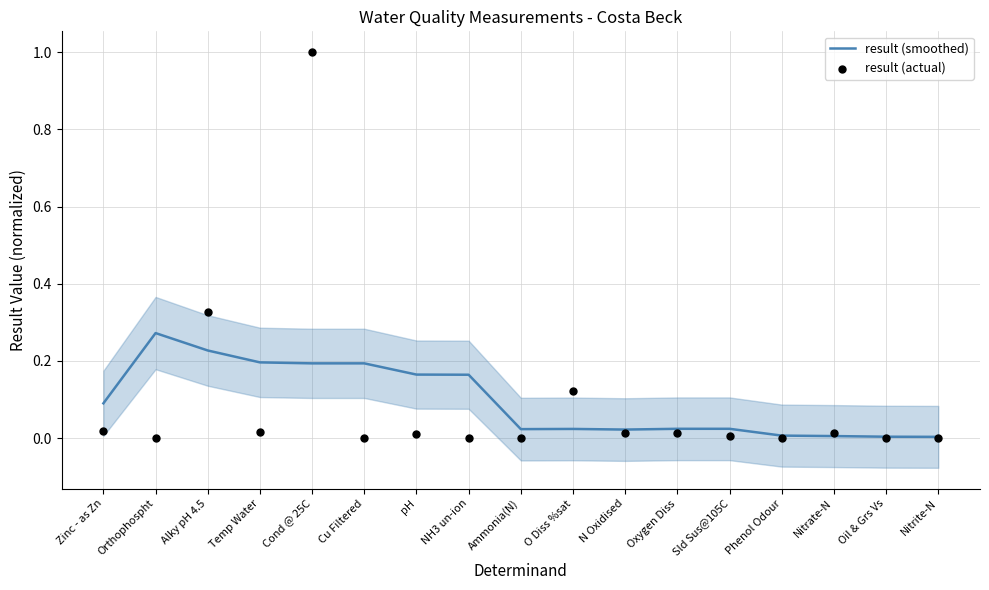

Which series has the largest total across all categories?

result (smoothed)